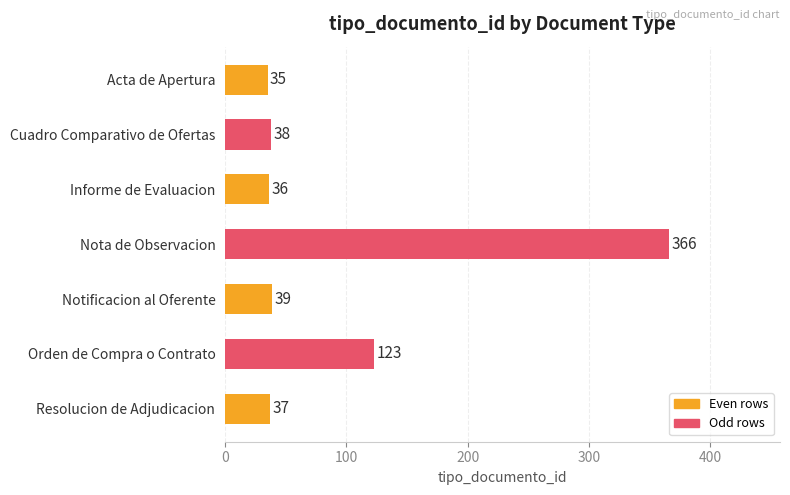

What is the average value?

96